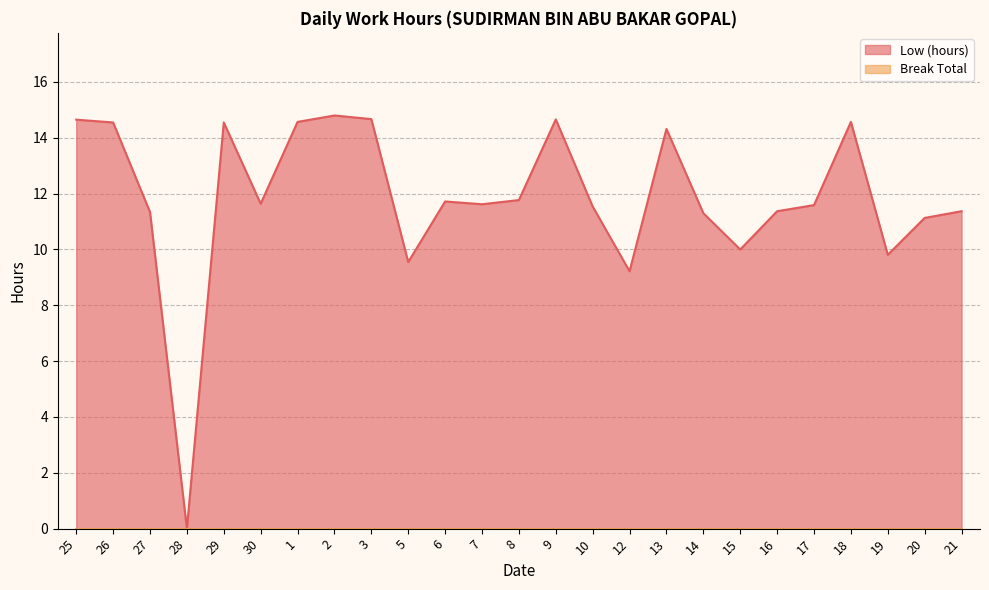

Which label corresponds to the smallest value in the chart?

28